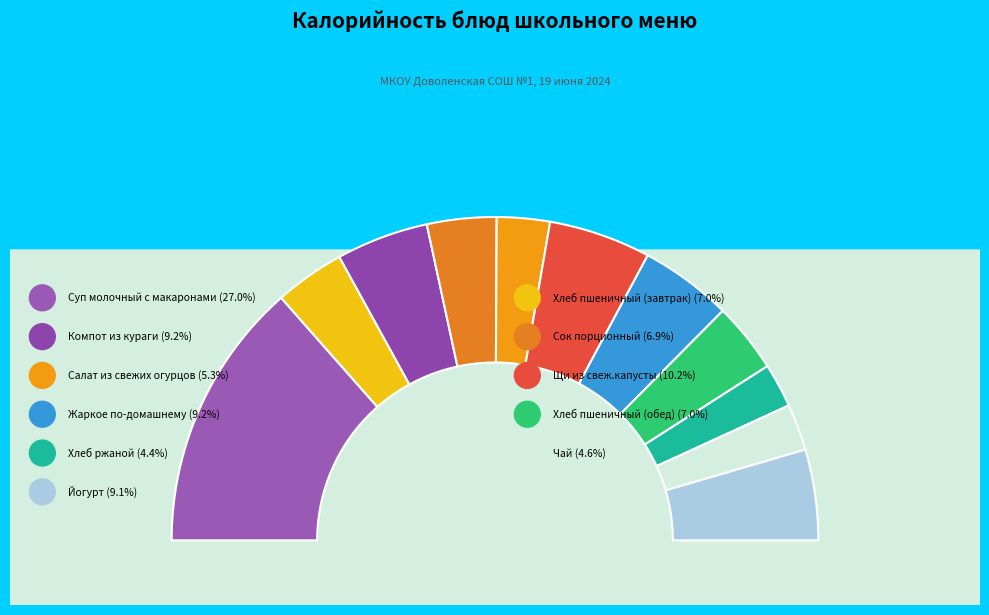

What portion of the pie excludes Щи из свеж.капусты?

89.8%